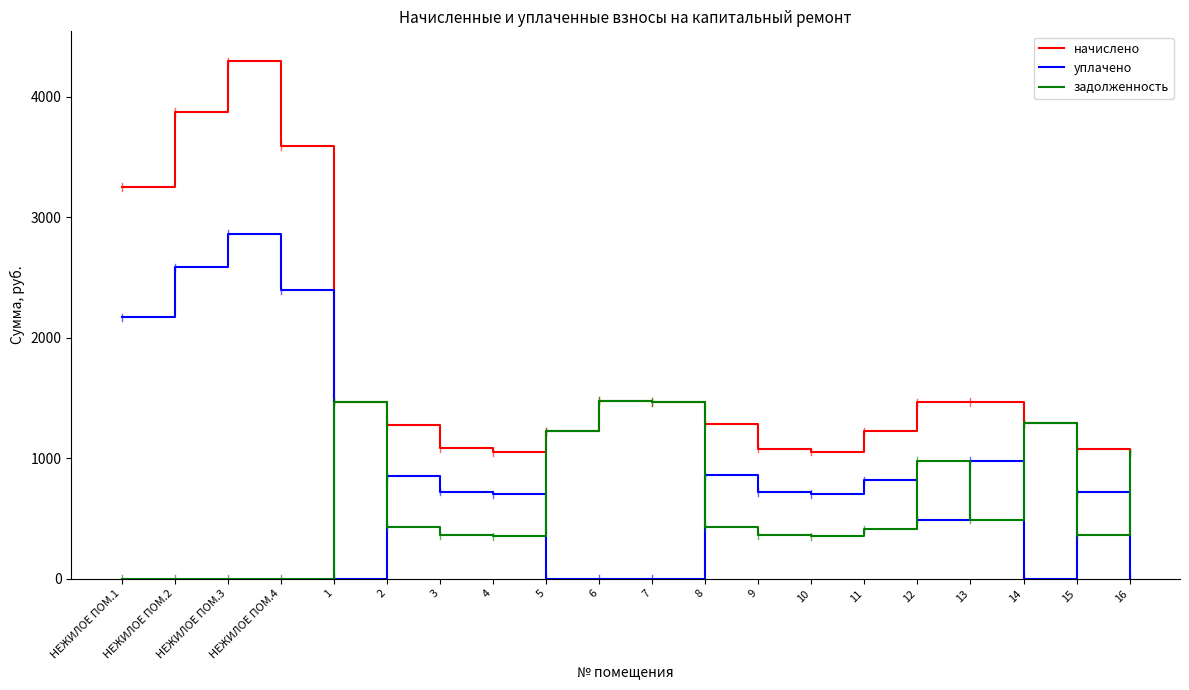

True or false: начислено and уплачено cross at least once.

False